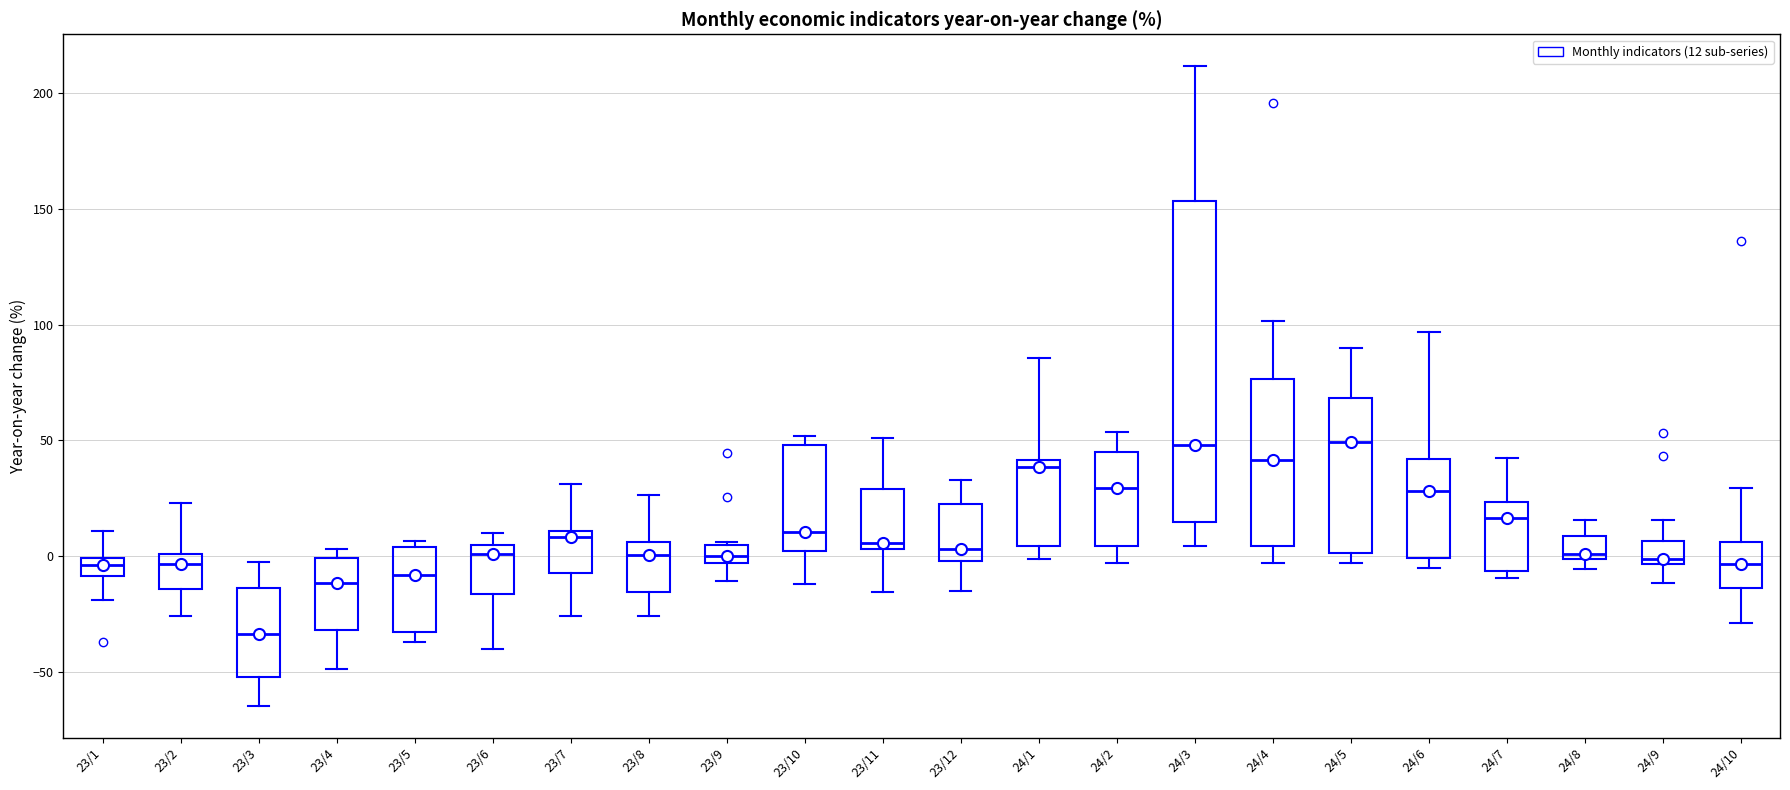

Where does the upper whisker of the box for 23/2 end on the y-axis? The values are not printed on the chart, so give them approximately, as read against the axis.

25